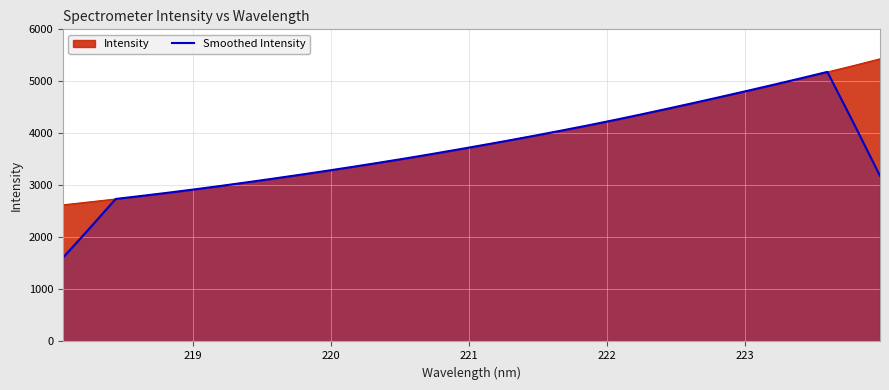

What is the smallest value displayed?

1609.2